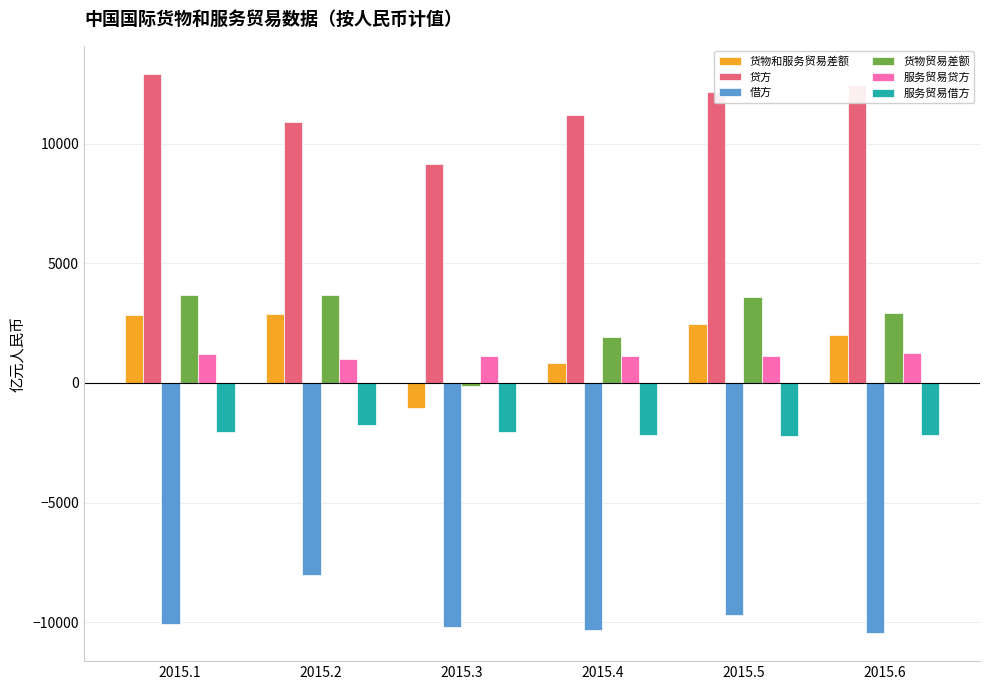

Is it true that 货物和服务贸易差额 equals 2006.6 at 2015.6?

True